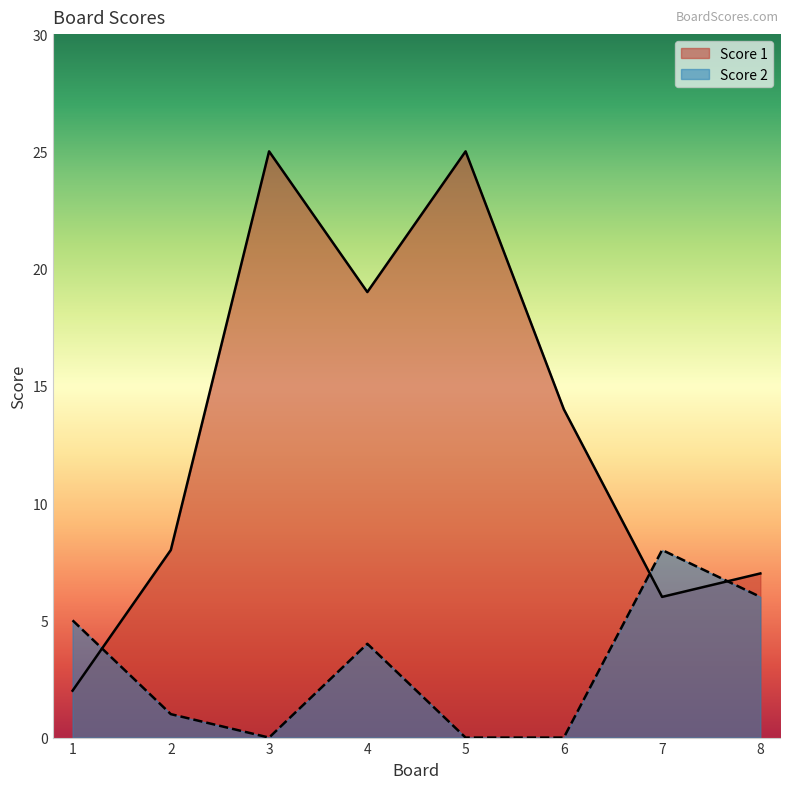

The value of Score 1 at 5 is 5. True or false?

False